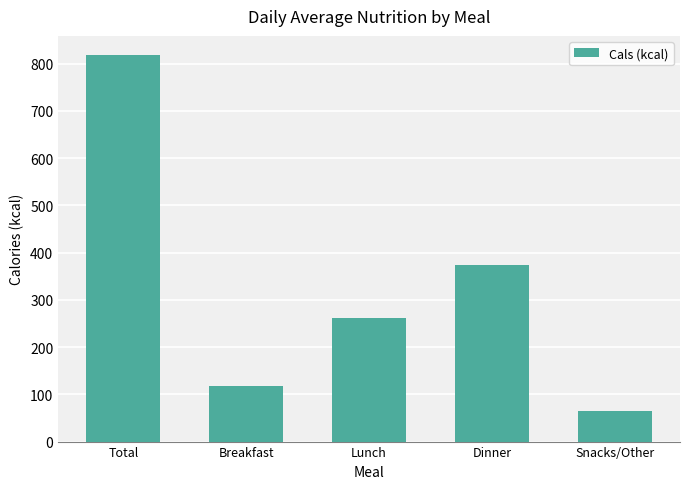

Count the number of categories in the chart.

5